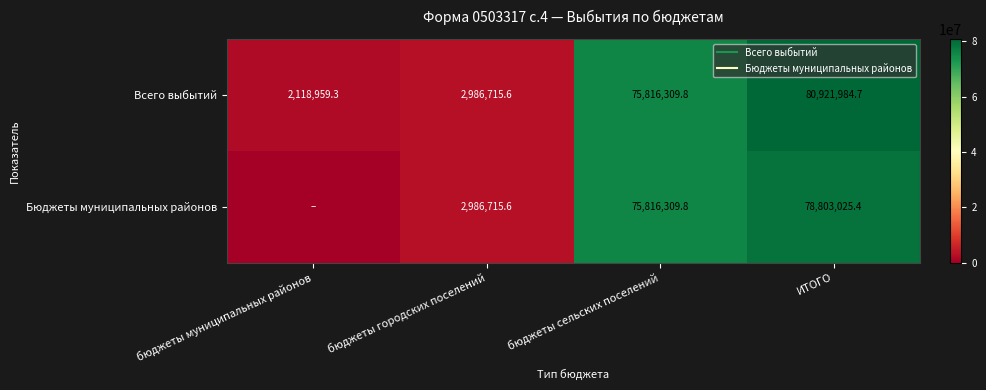

At which label is Бюджеты муниципальных районов closest to 39401512?

бюджеты городских поселений